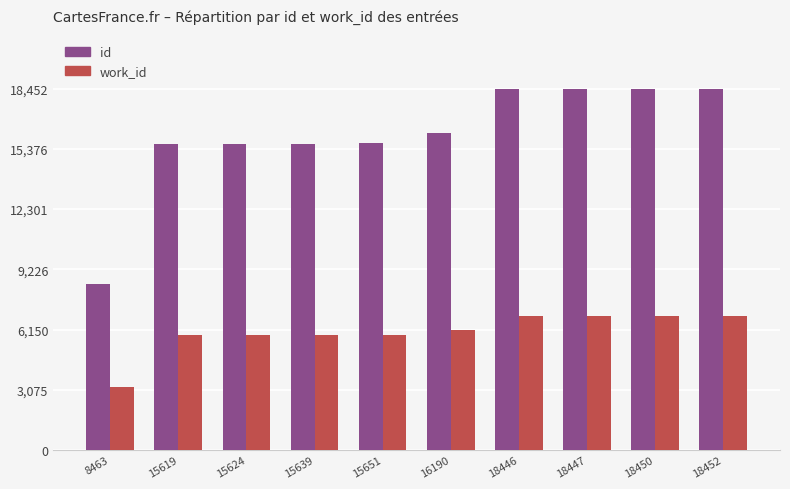

Rank the series by their average value, from highest to lowest.

id, work_id